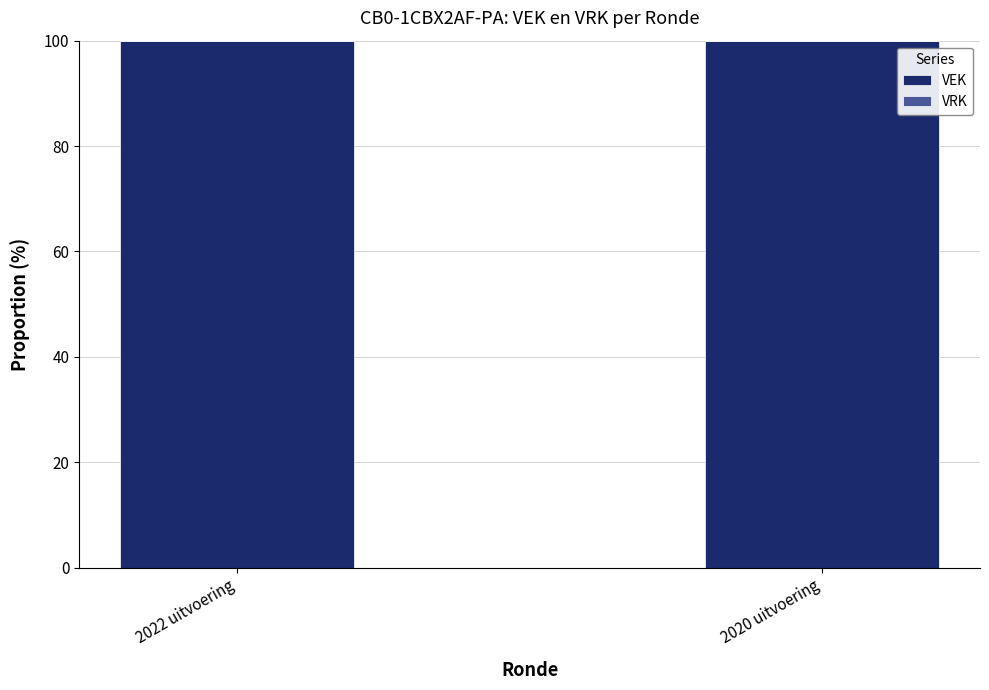

What is the sum of all VEK values?

200